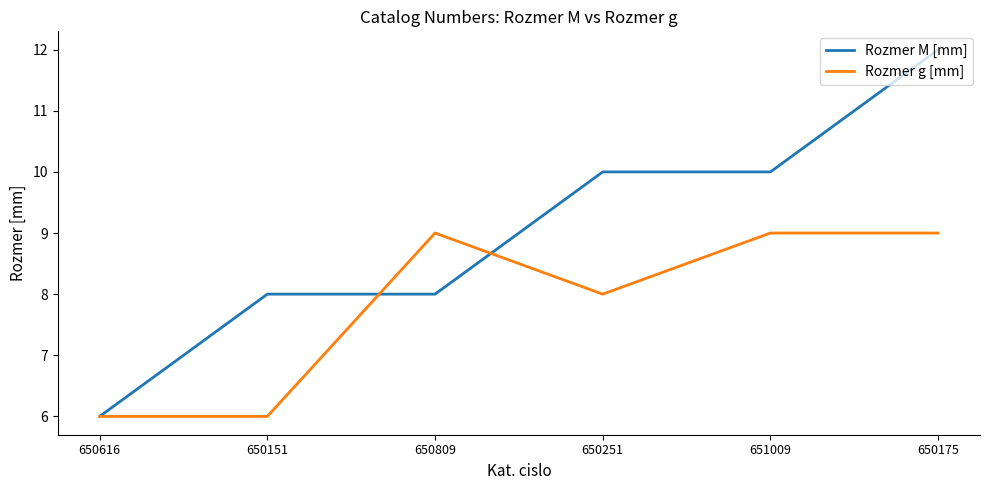

Rank the series by their maximum value, from highest to lowest.

Rozmer M [mm], Rozmer g [mm]